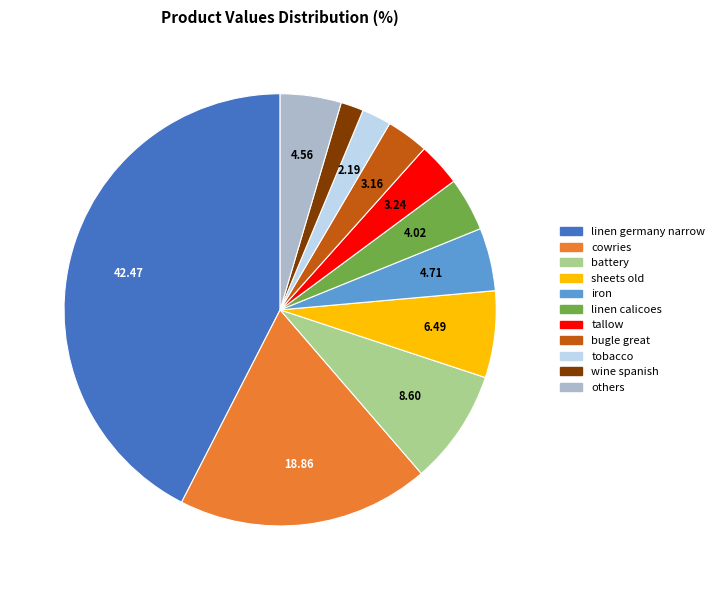

Is there a majority slice in this chart?

No